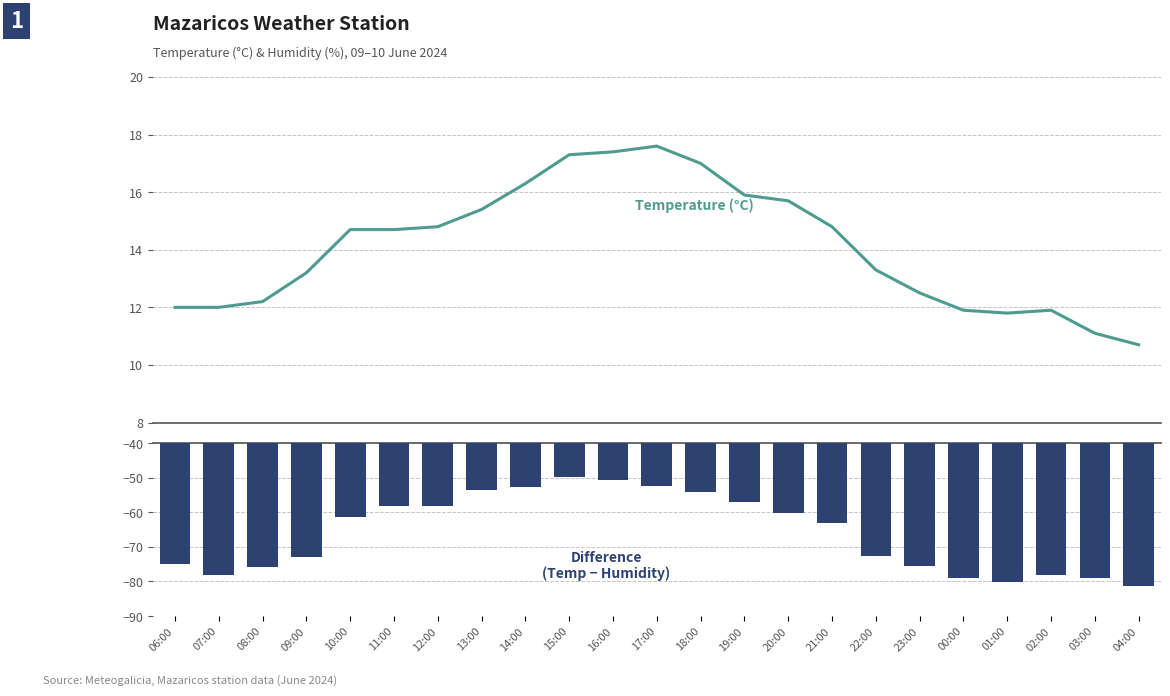

Which label corresponds to the smallest value in the chart?

04:00